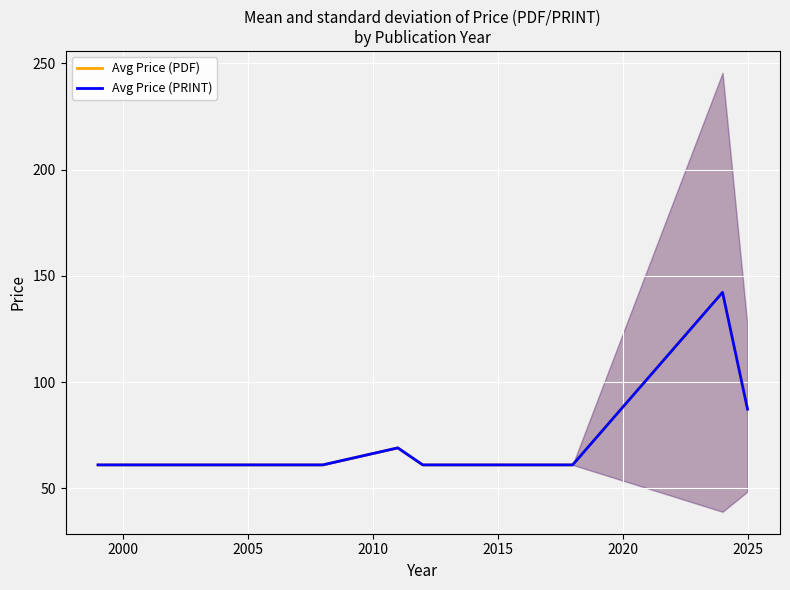

What is the difference between the second highest and minimum values in the Avg Price (PDF) series?

26.2